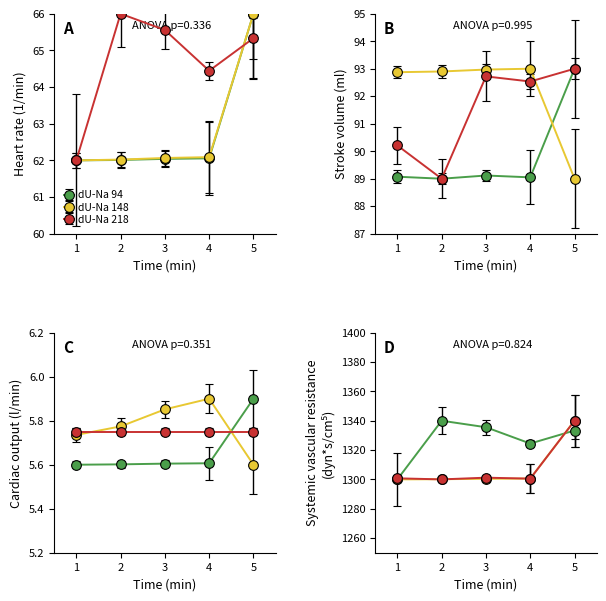

Is it true that dU-Na 148 equals 62.0 at 2?

True